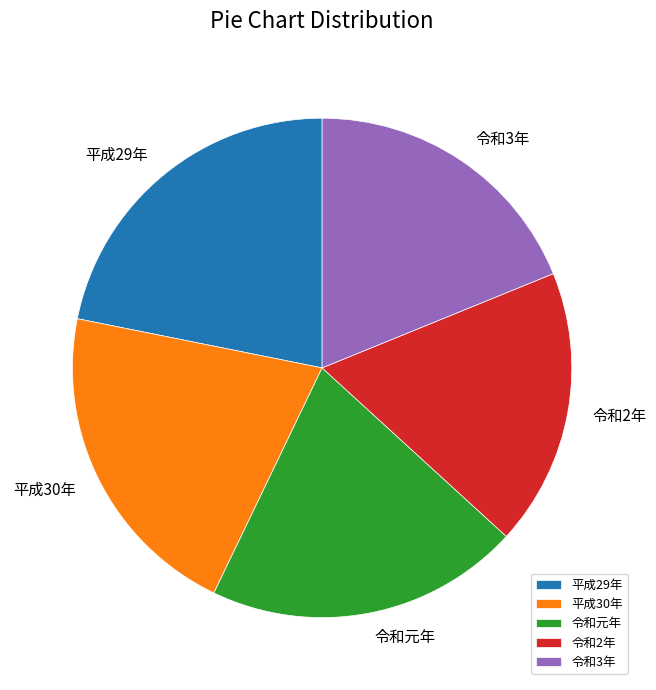

Which has a higher value, 平成30年 or 令和2年?

平成30年